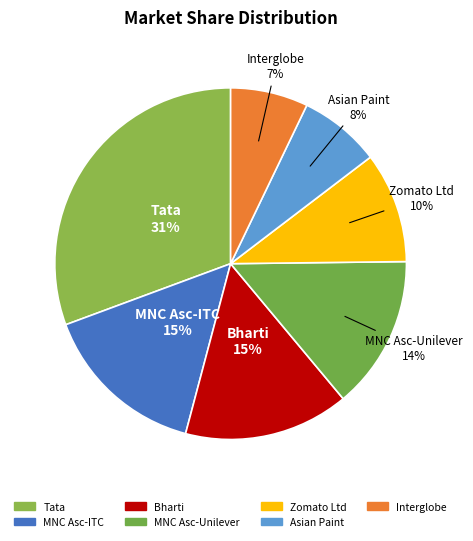

Which slice is the largest?

Tata